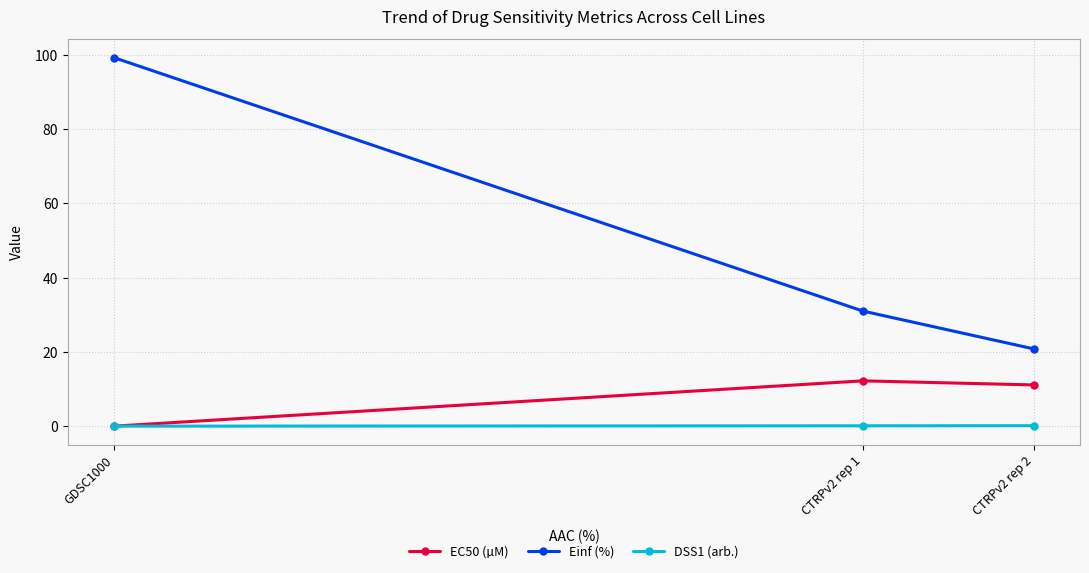

At which label is Einf (%) closest to 60?

CTRPv2 rep 1